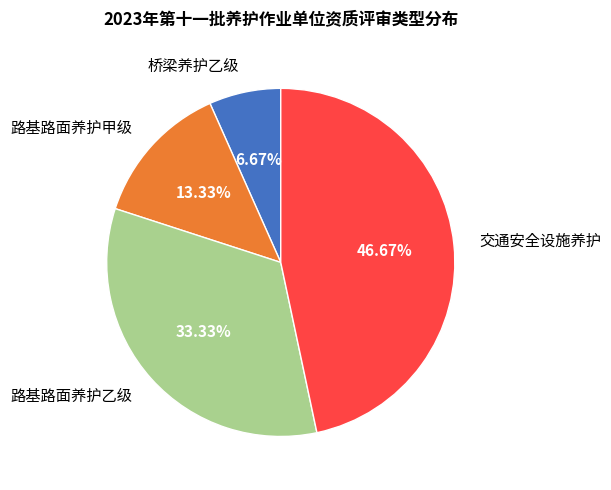

How many segments does this pie chart have?

4